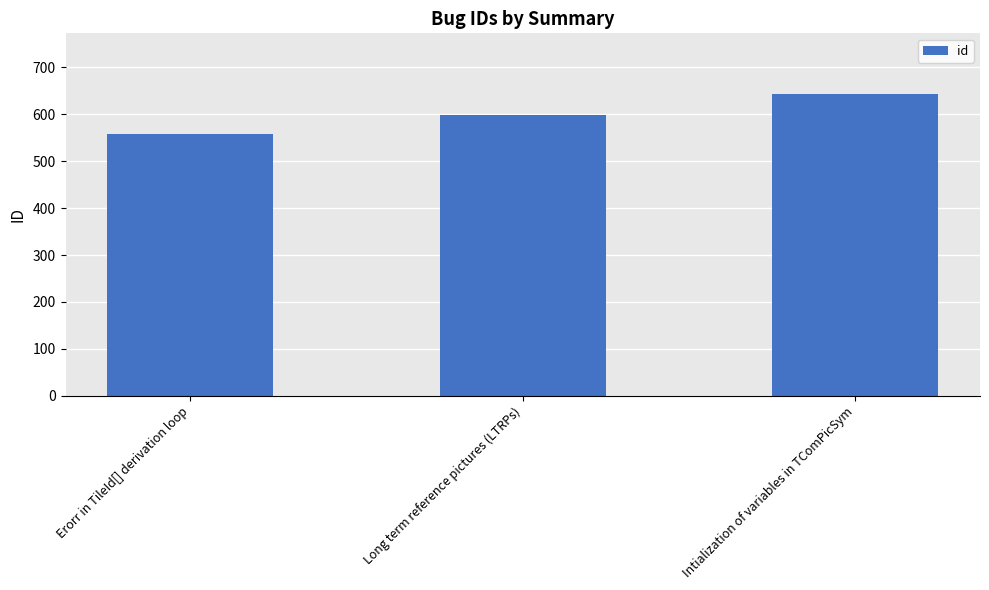

Which label corresponds to the smallest value in the chart?

Erorr in TileId[] derivation loop